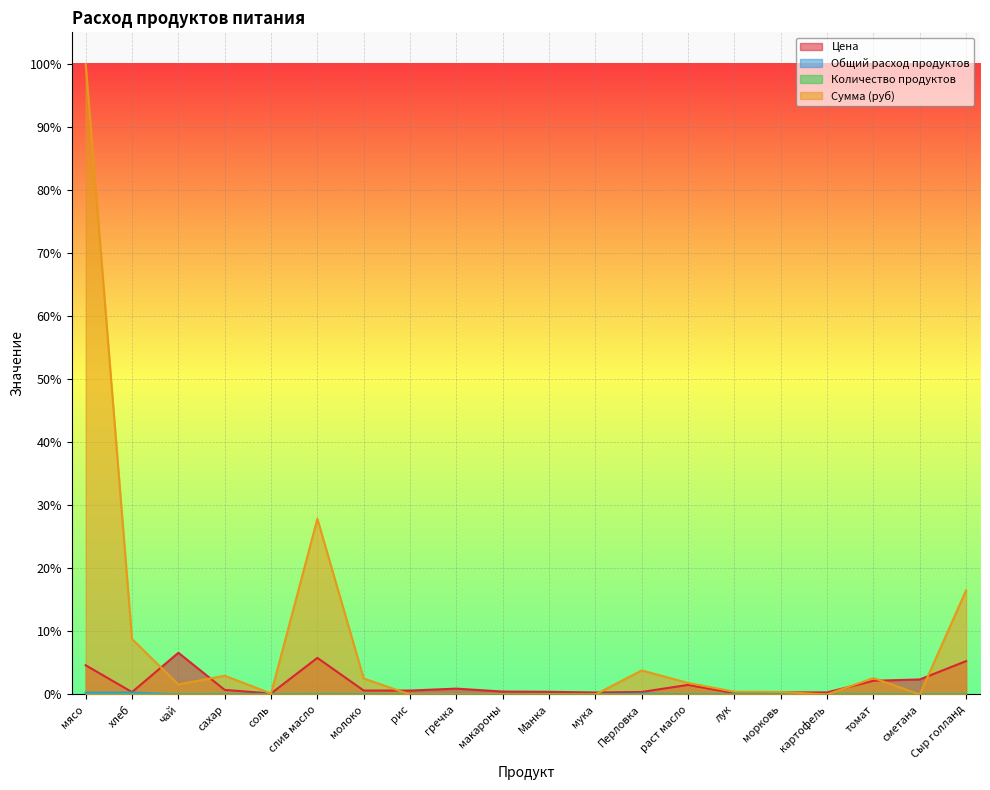

True or false: Количество продуктов has more than 0 interior local peaks.

True